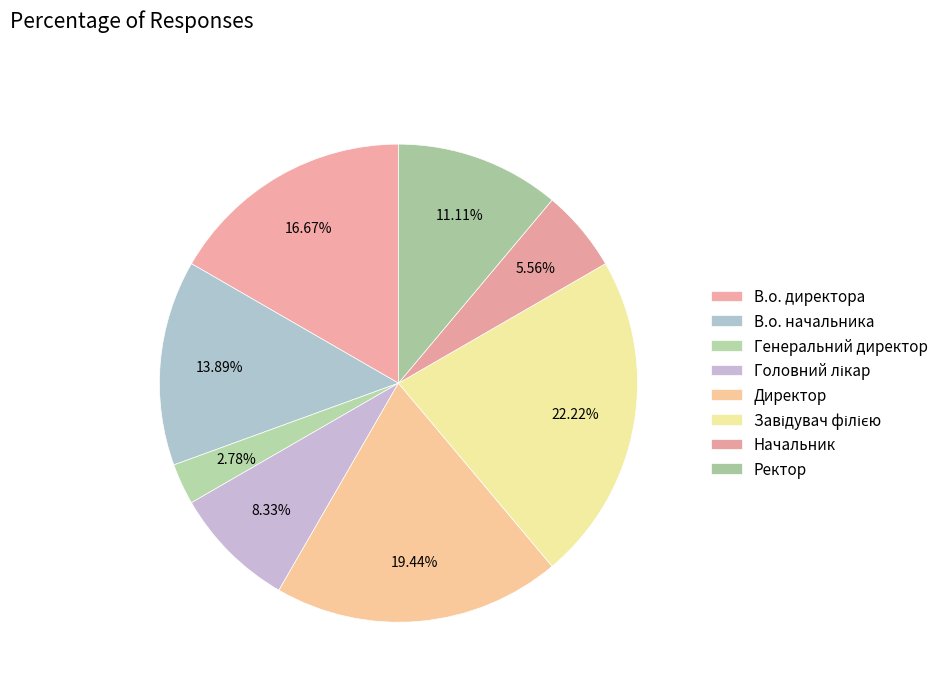

How many slices are in this pie chart?

8